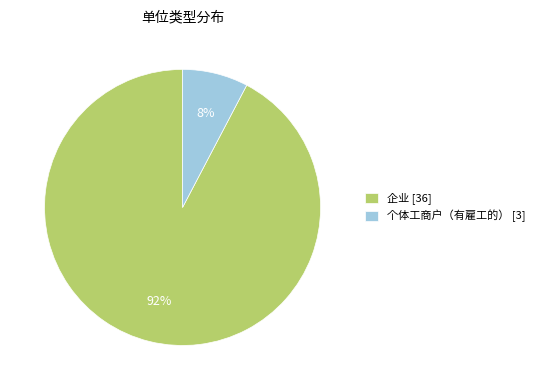

Count the number of slices in the pie.

2